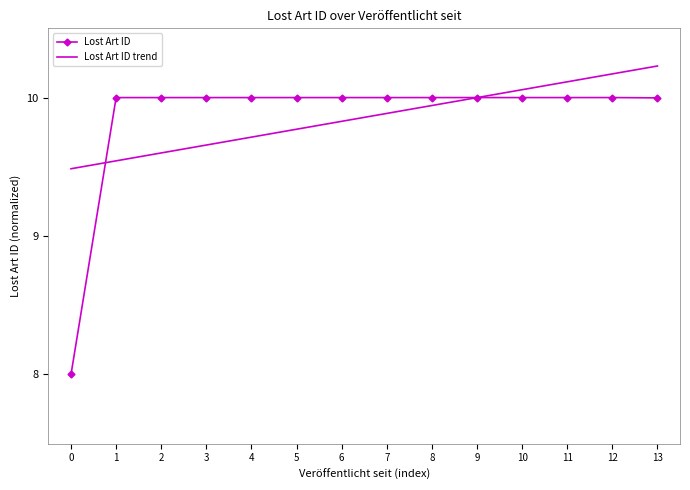

List the series in order of their peak value, highest first.

Lost Art ID trend, Lost Art ID